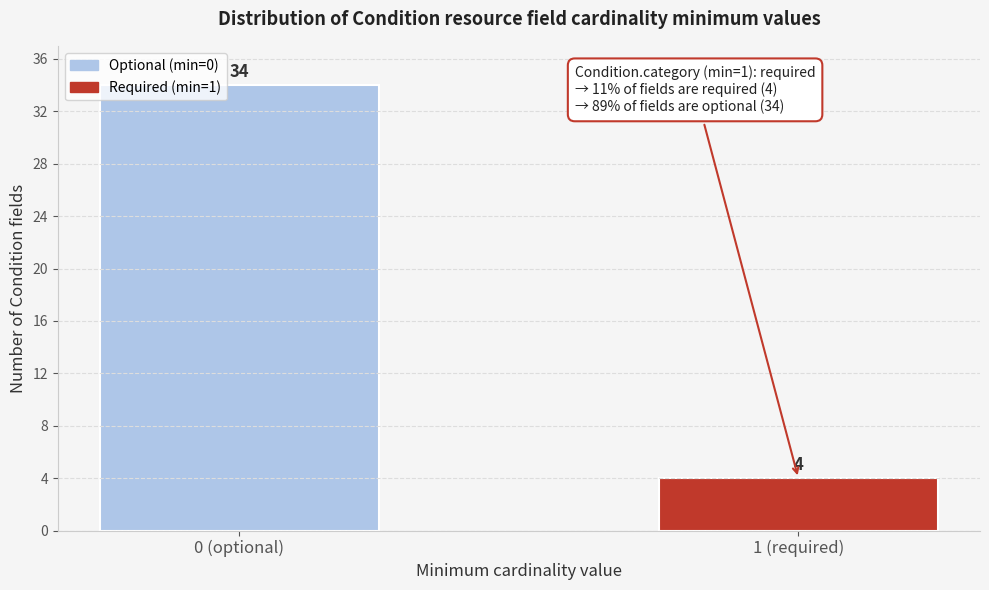

Reading left to right, list all the values displayed in this chart.

0 (optional)=34	1 (required)=4